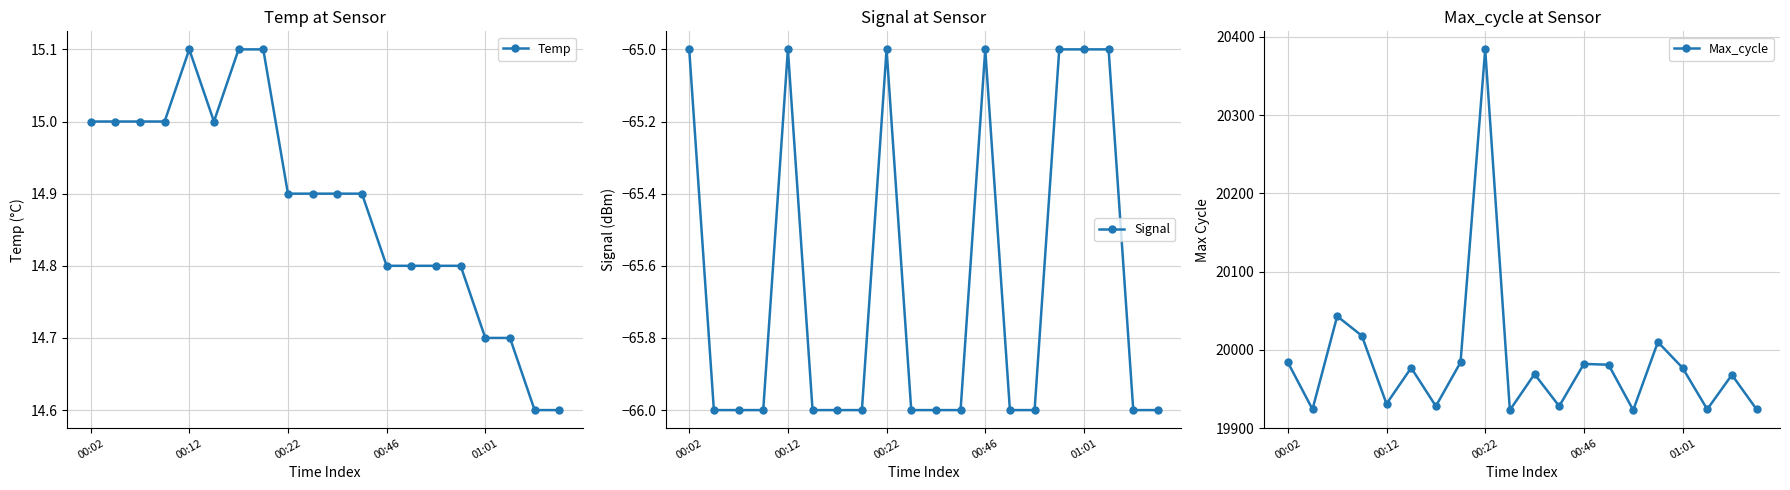

The Signal series shows -66.0 at 9. True or false?

True